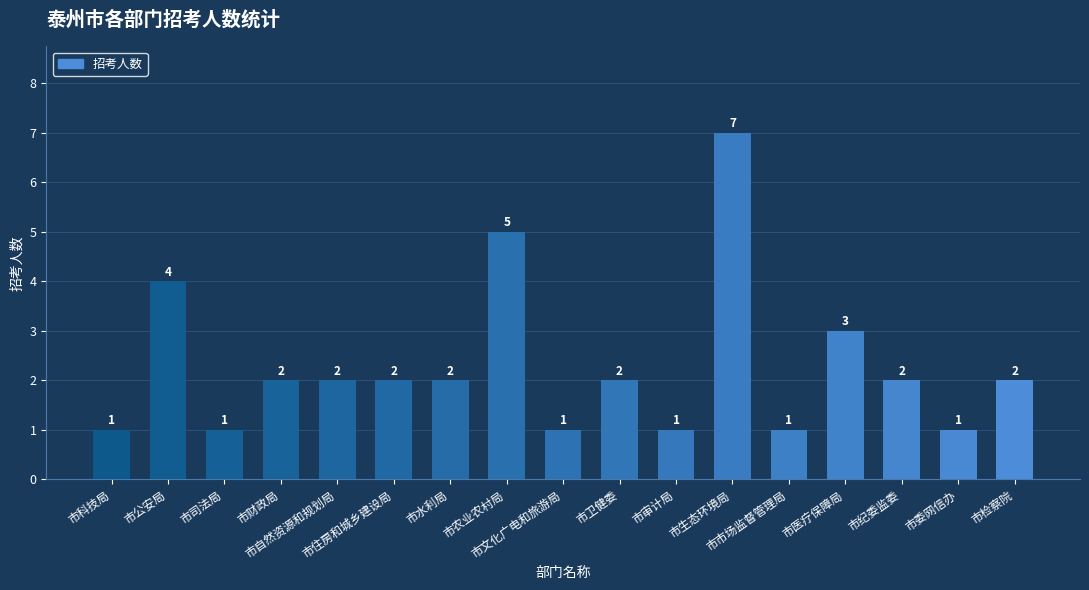

What is the difference between the maximum and minimum values?

6